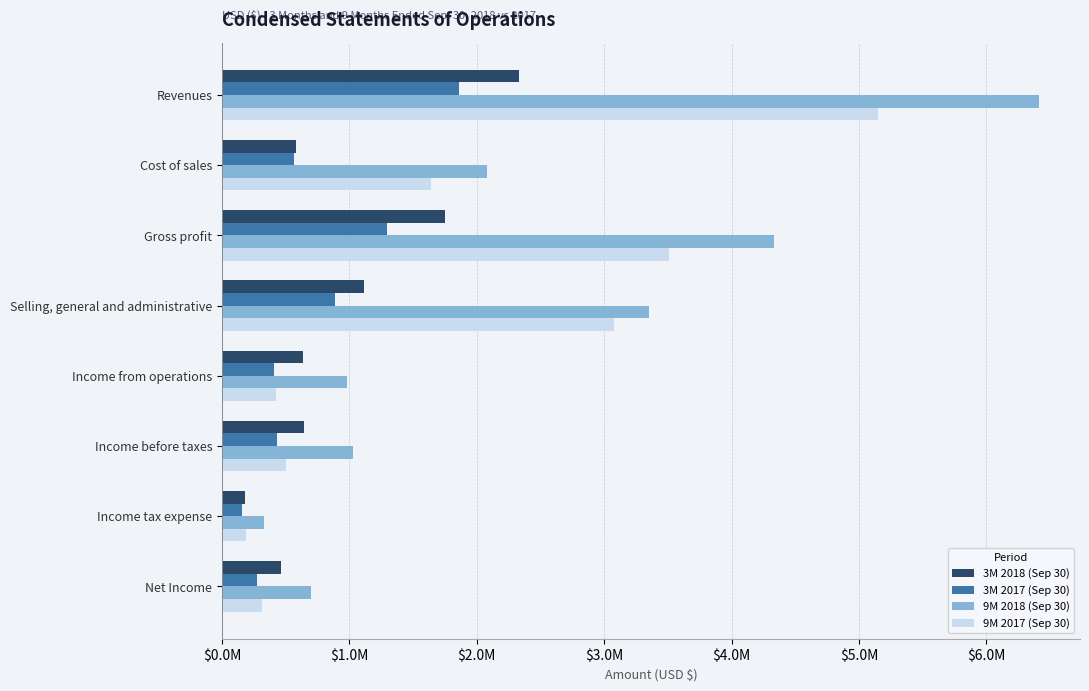

What is the difference between the maximum and minimum values in the 9M 2017 (Sep 30) series?

4956103